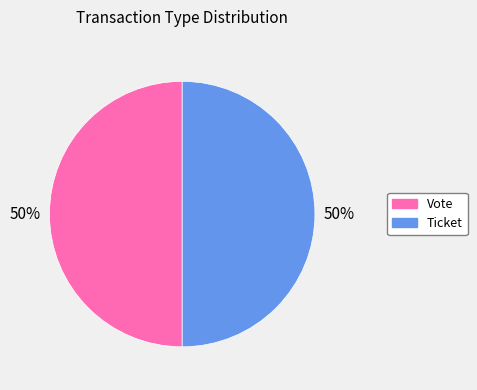

How many segments does this pie chart have?

2